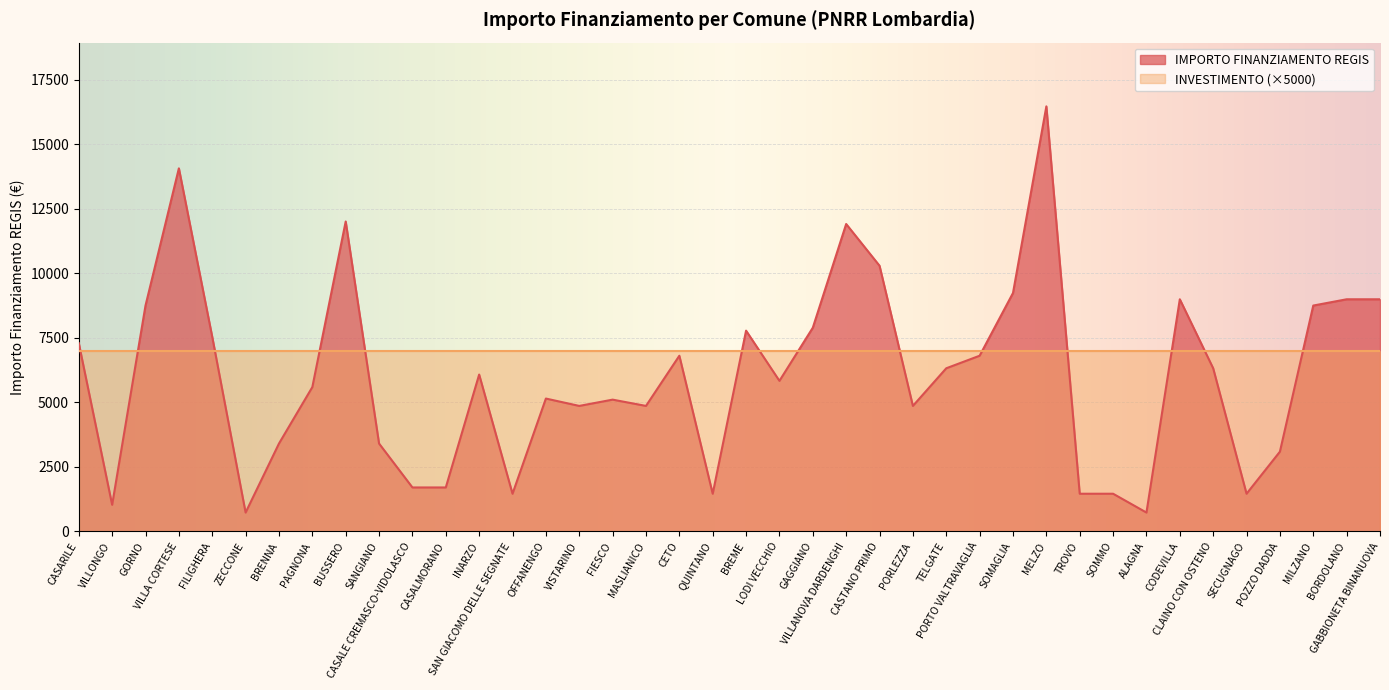

What is the minimum value shown in the chart?

729